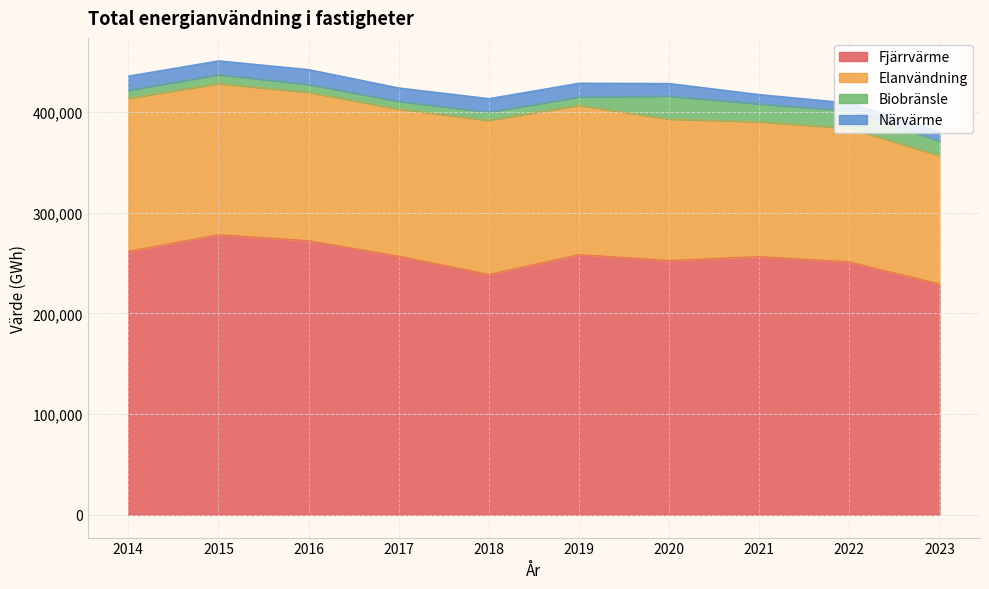

What is the difference between the second highest and minimum values in the Biobränsle series?

10117